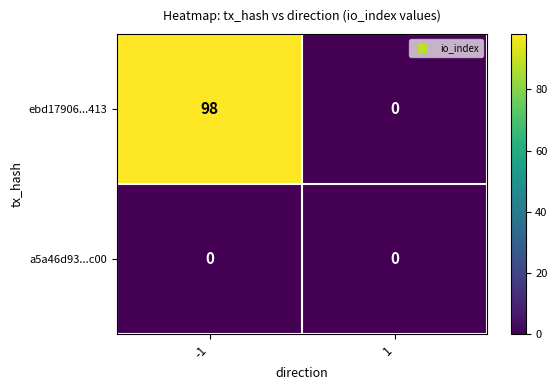

Rank the series by their average value, from highest to lowest.

ebd17906...413, a5a46d93...c00